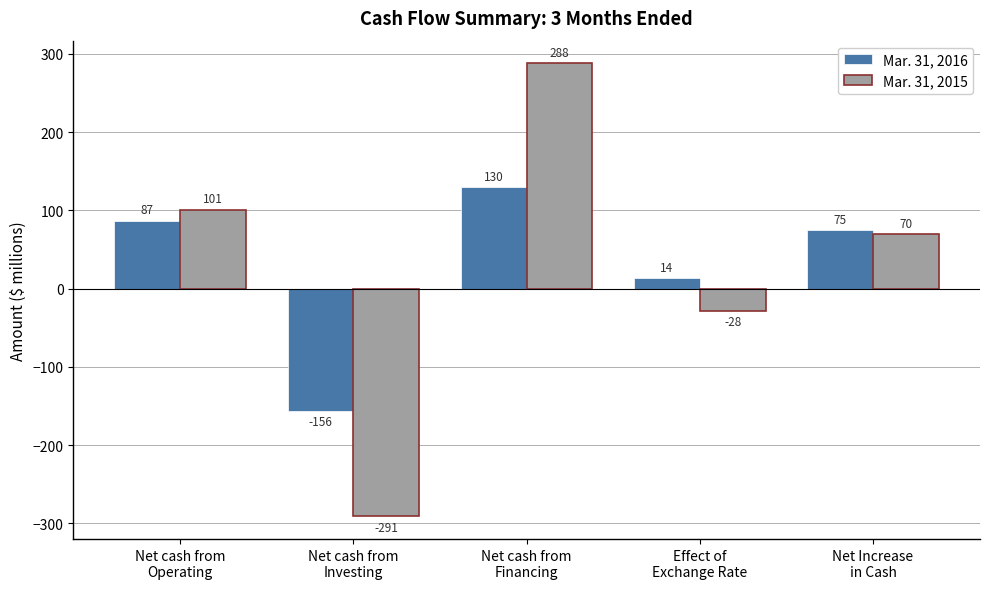

What is the smallest value displayed?

-291